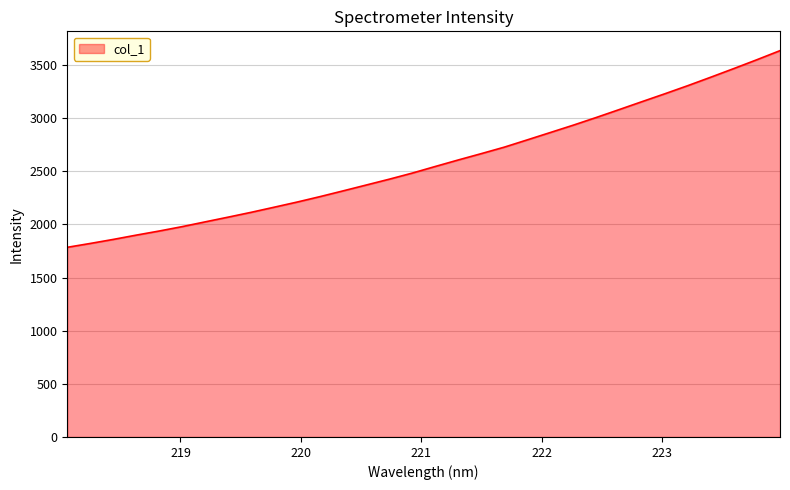

What is the difference between the maximum and minimum values?

1850.4